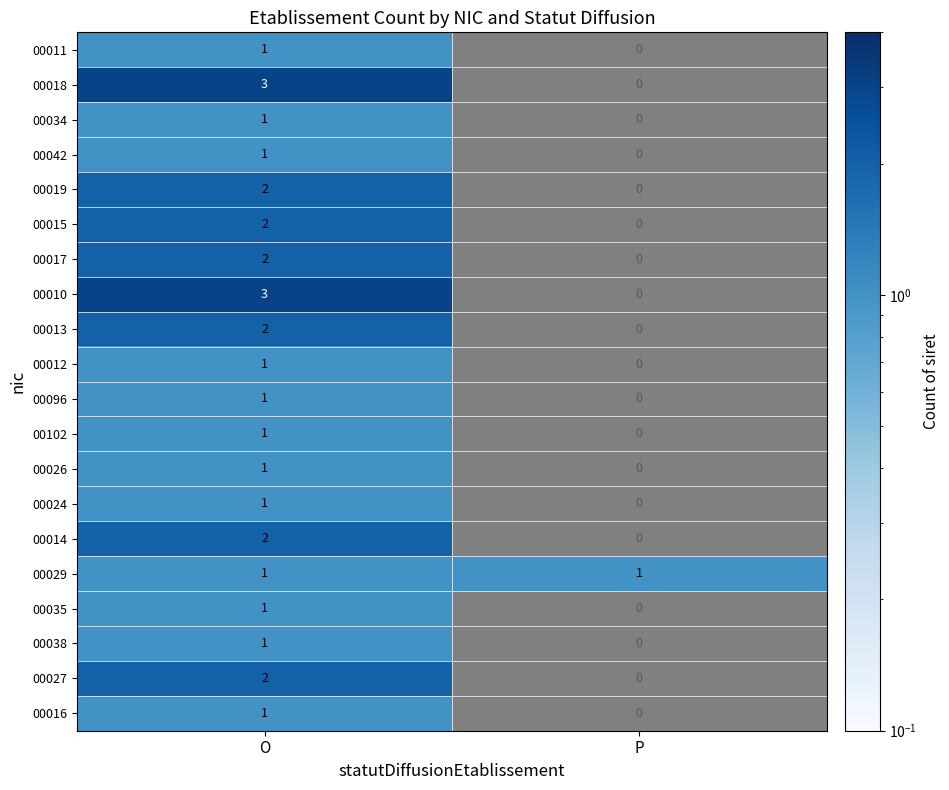

Is it true that 00027 equals 2 at O?

True